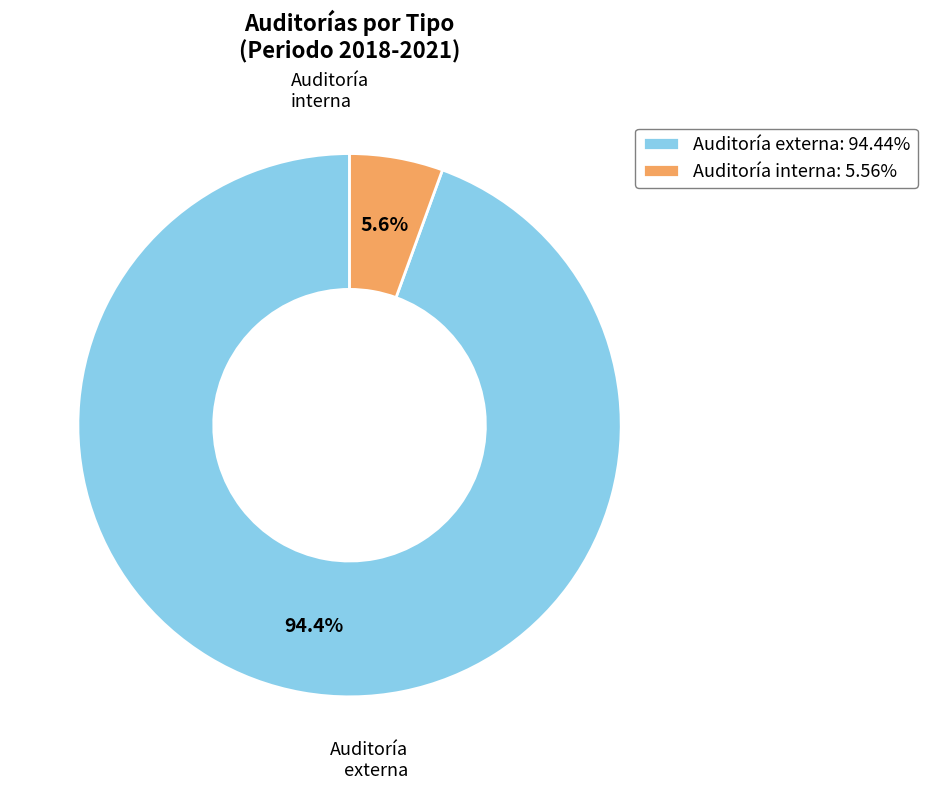

How many segments does this pie chart have?

2